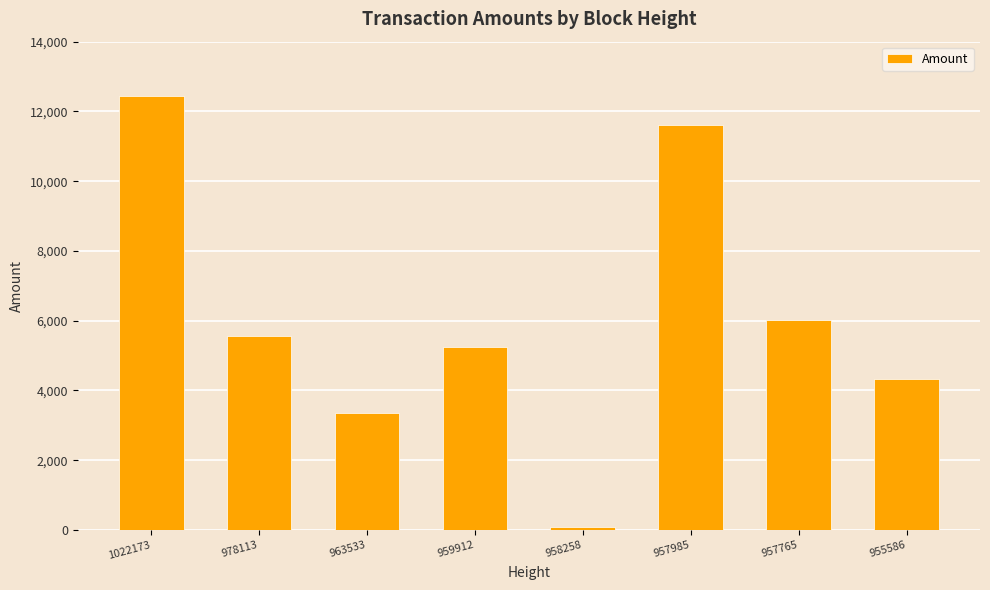

What value does the data have at 957765?

6004.7